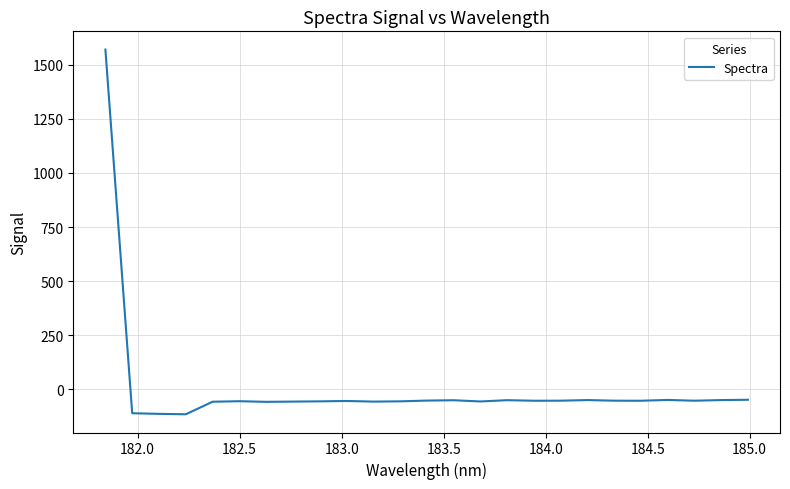

What is the greatest value displayed?

1570.1